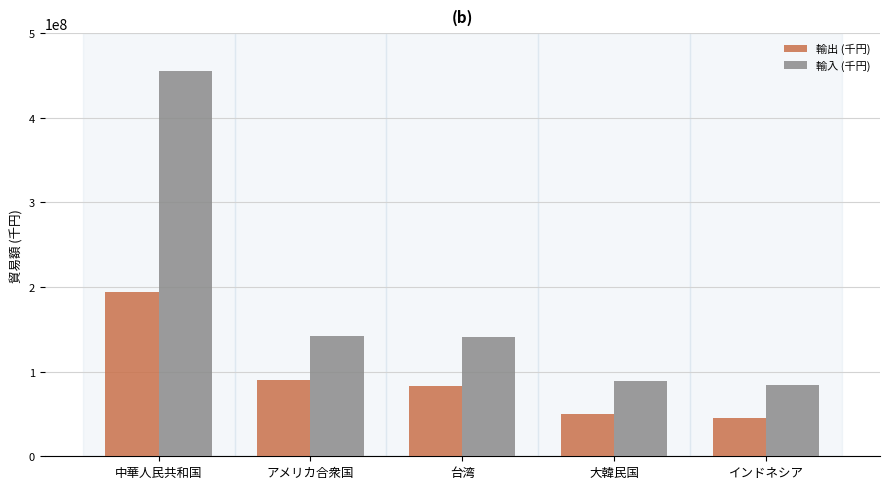

What is the difference between the 輸出 (千円) values at アメリカ合衆国 and 大韓民国?

39875925